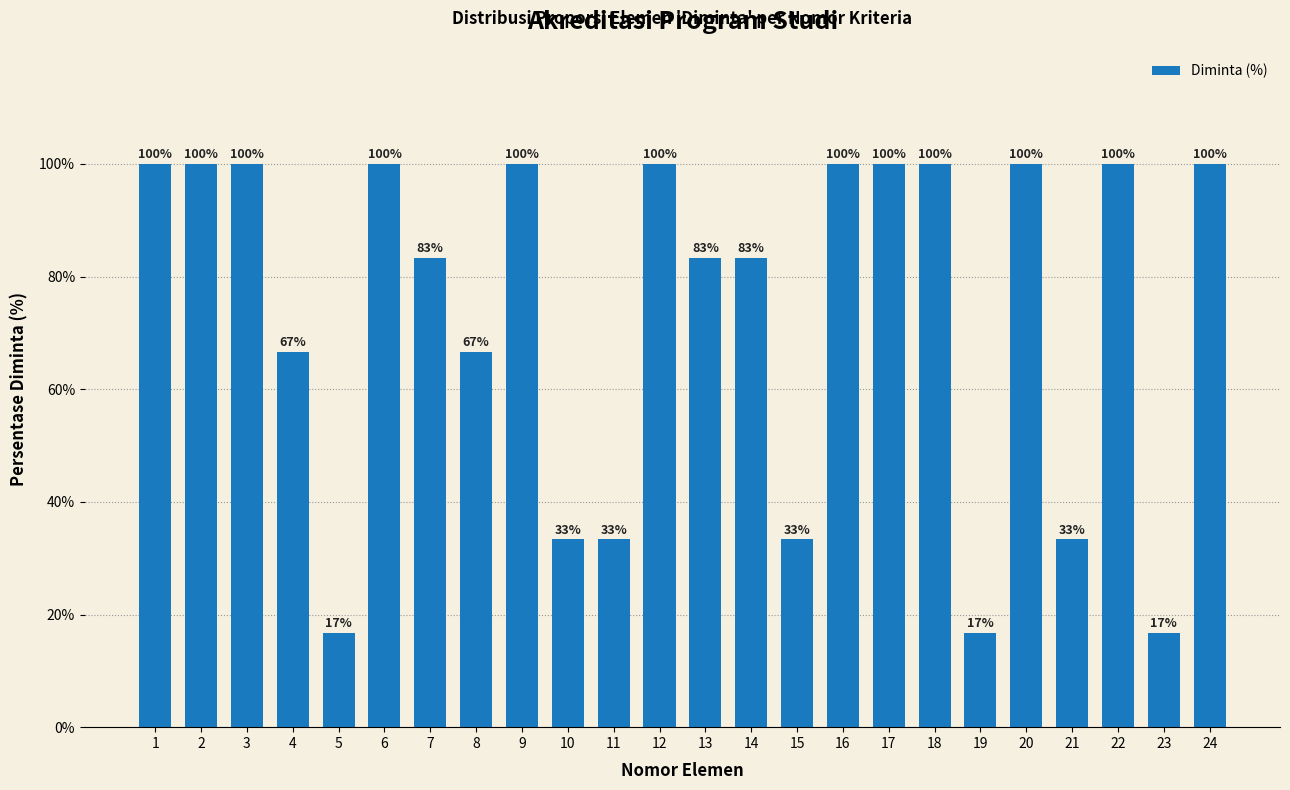

Read the value at 11.

33.3